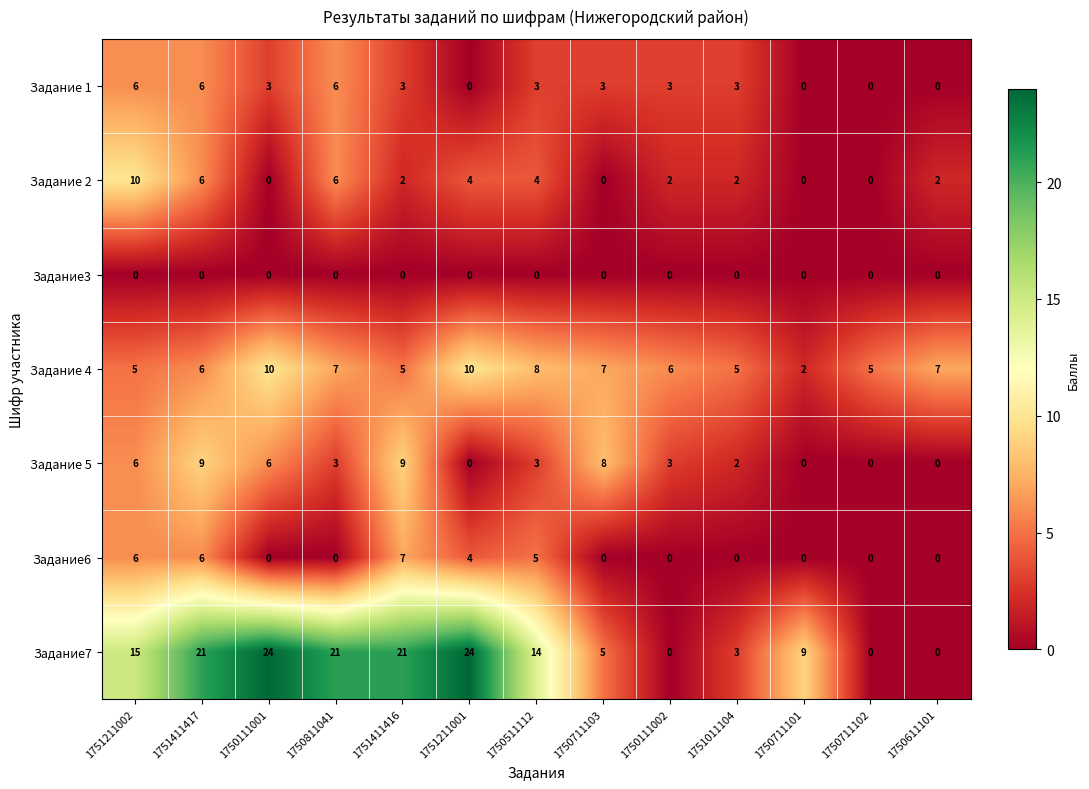

What is the difference between the maximum and second lowest values in the Задание 4 series?

5